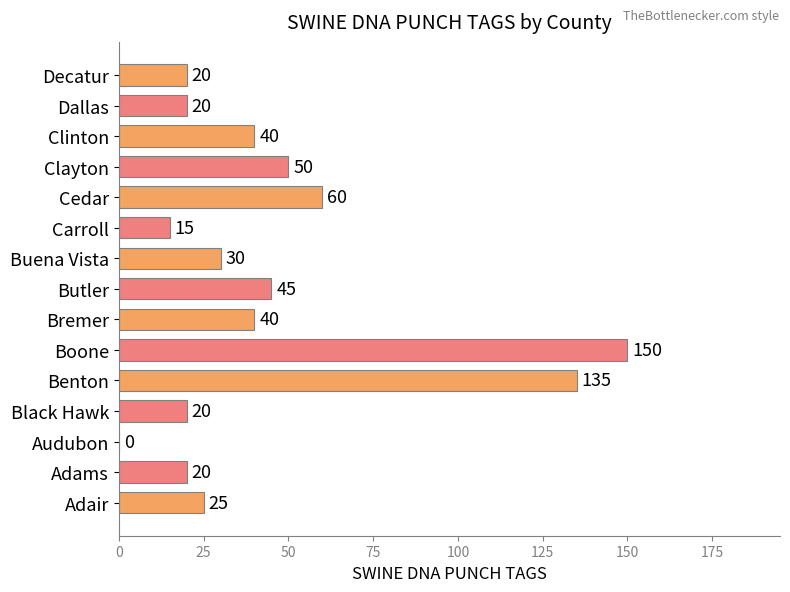

Does the chart contain stacked bars?

No